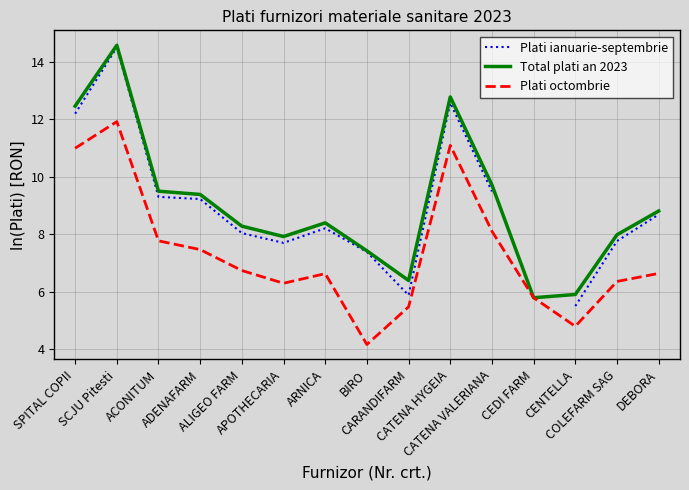

How many lines are shown in the chart?

3